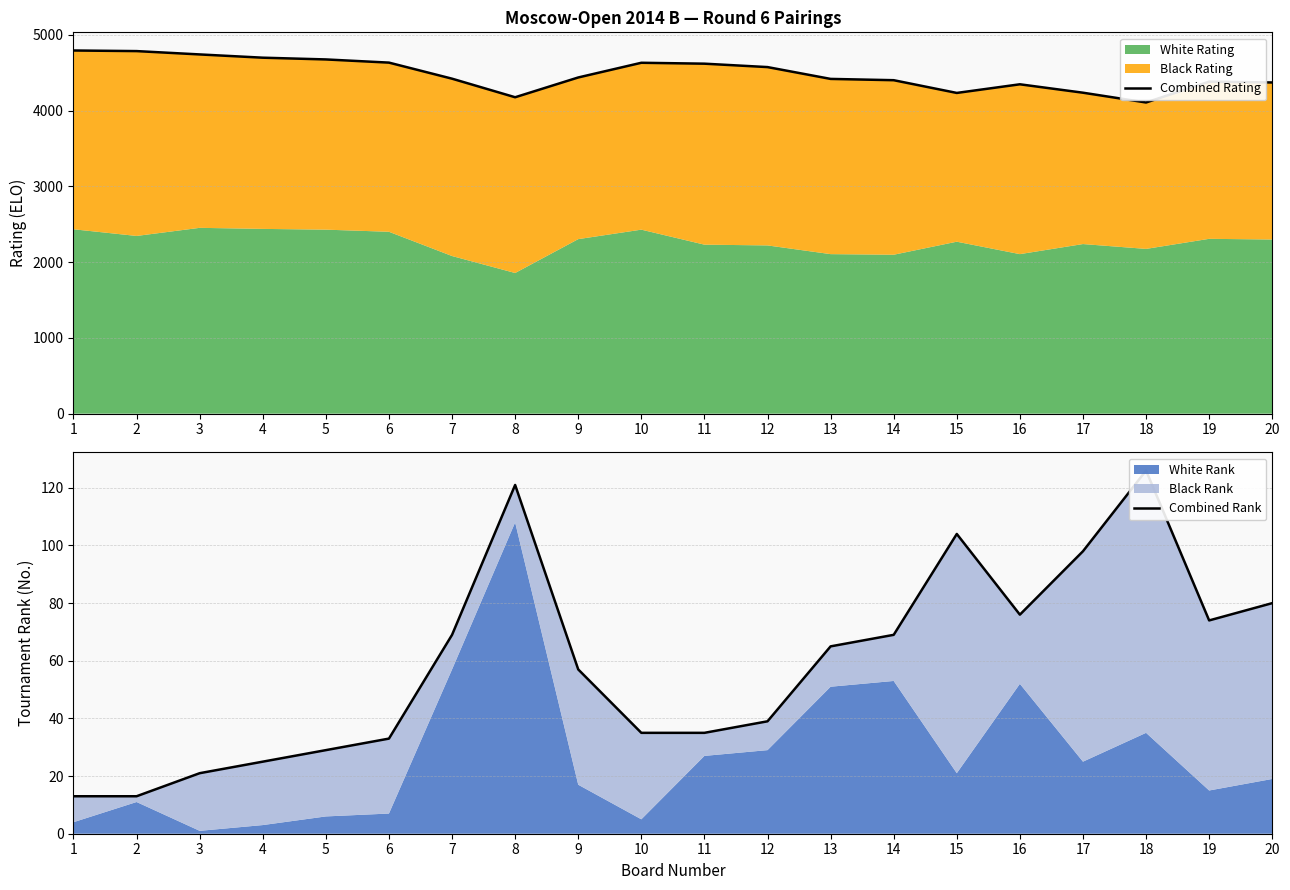

How many lines are shown in the chart?

2